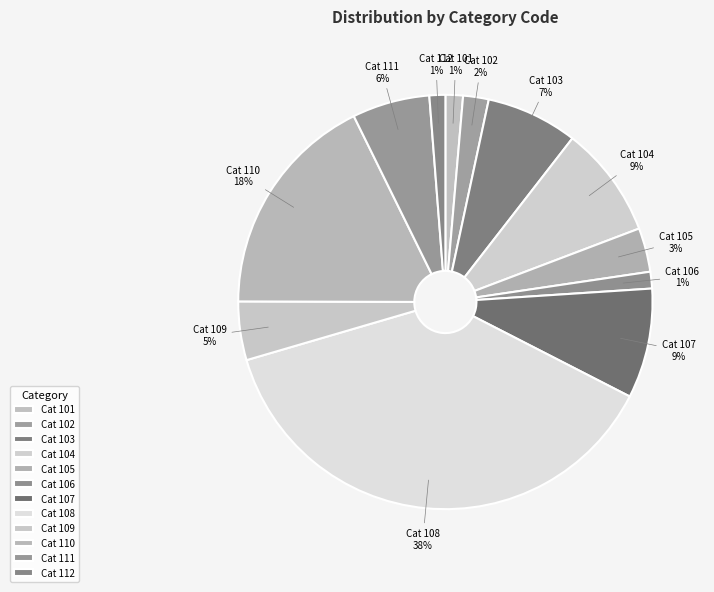

Count the number of slices in the pie.

12